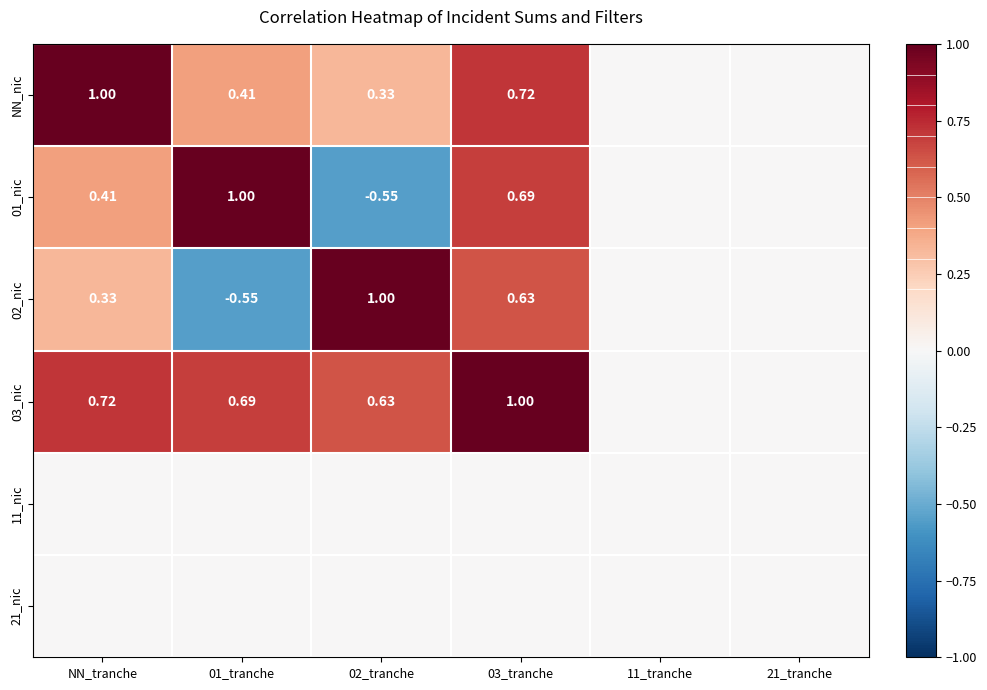

The value of 01_nic at 03_tranche is 0.7. True or false?

True